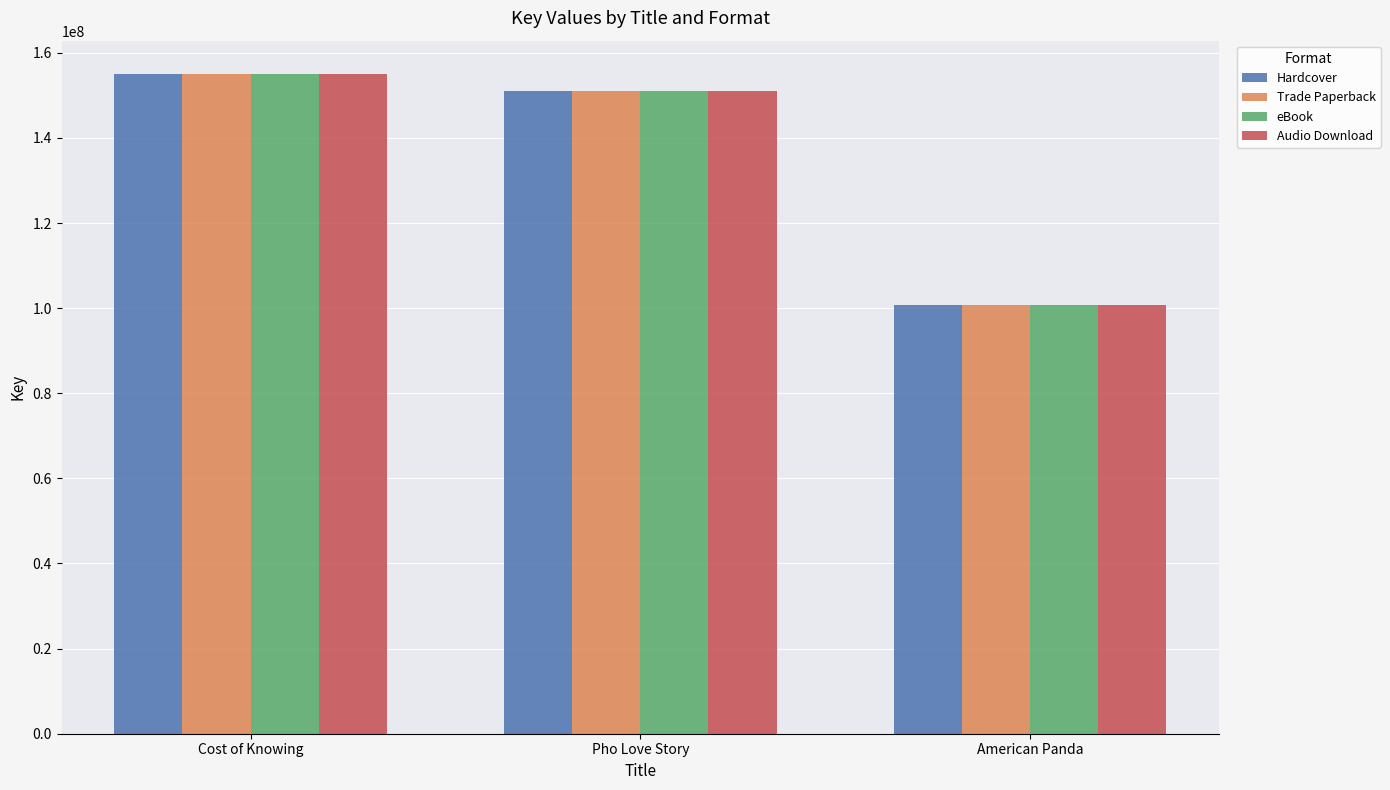

Rank the categories by Hardcover value from lowest to highest.

American Panda, Pho Love Story, Cost of Knowing